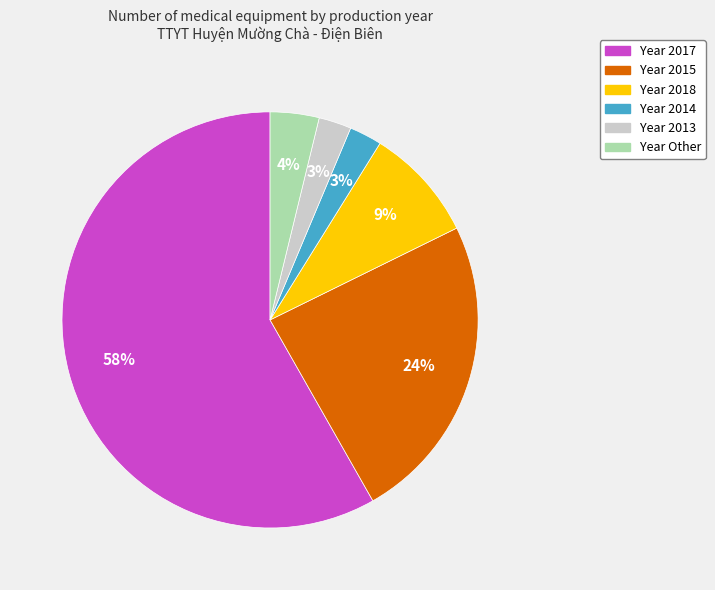

Is there any slice that represents more than half of the pie?

Yes